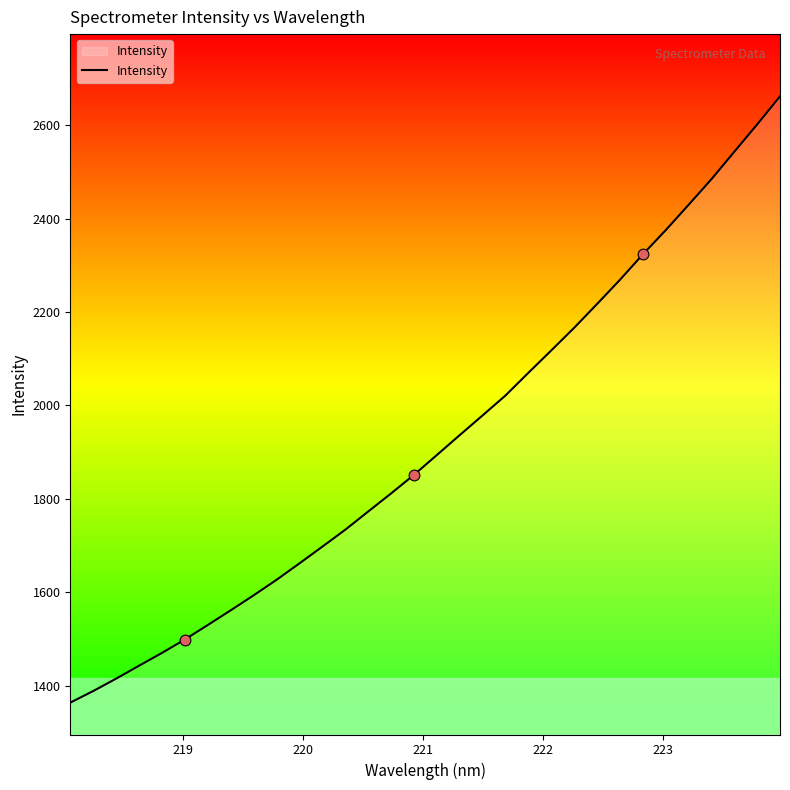

What is the greatest value displayed?

2661.6